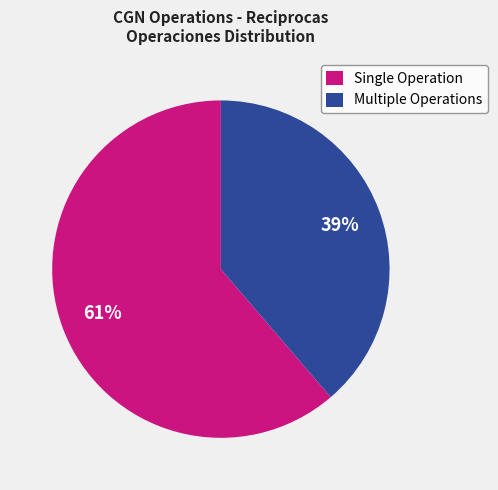

What is the ratio of the value at Single Operation to the value at Multiple Operations?

1.6